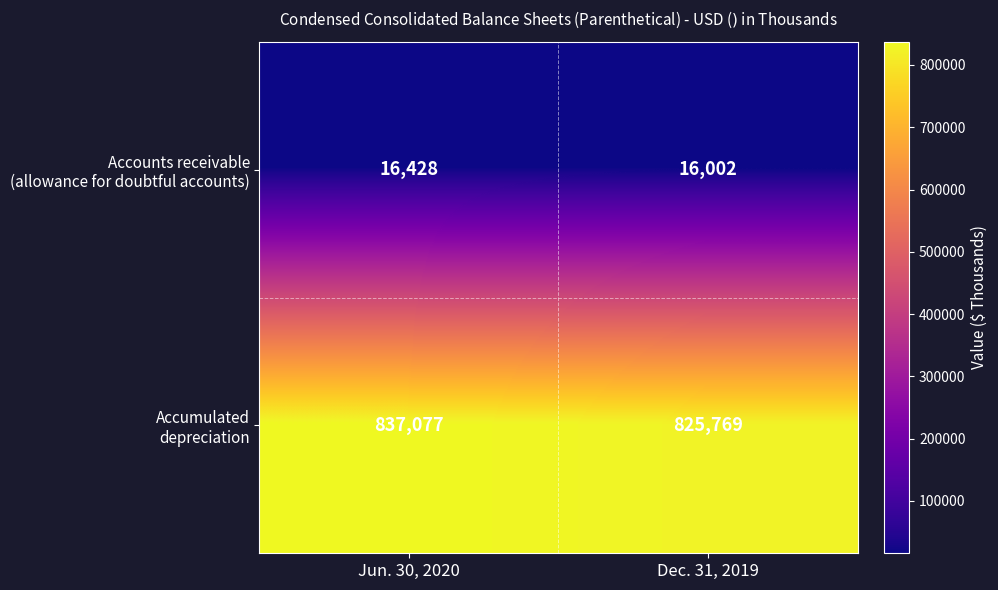

Which label corresponds to the largest value in the chart?

Jun. 30, 2020